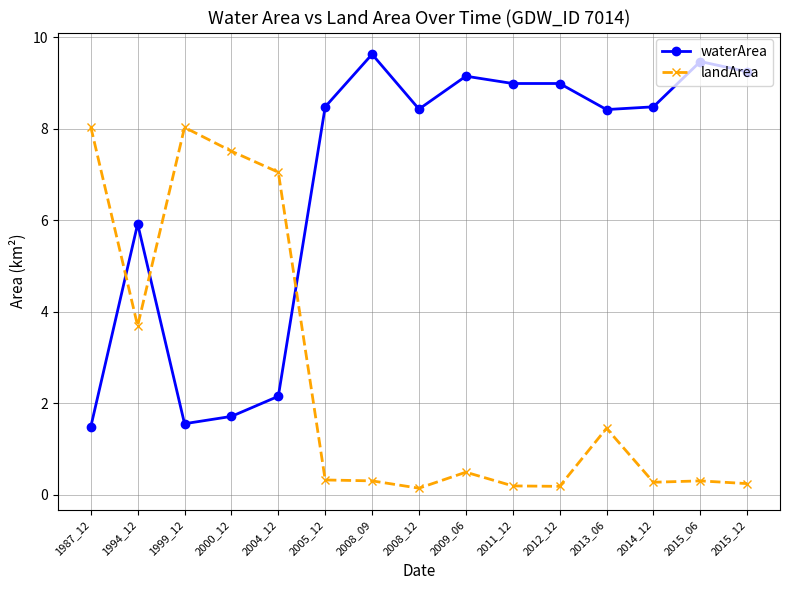

Which series changed the most between 1999_12 and 2008_12?

landArea